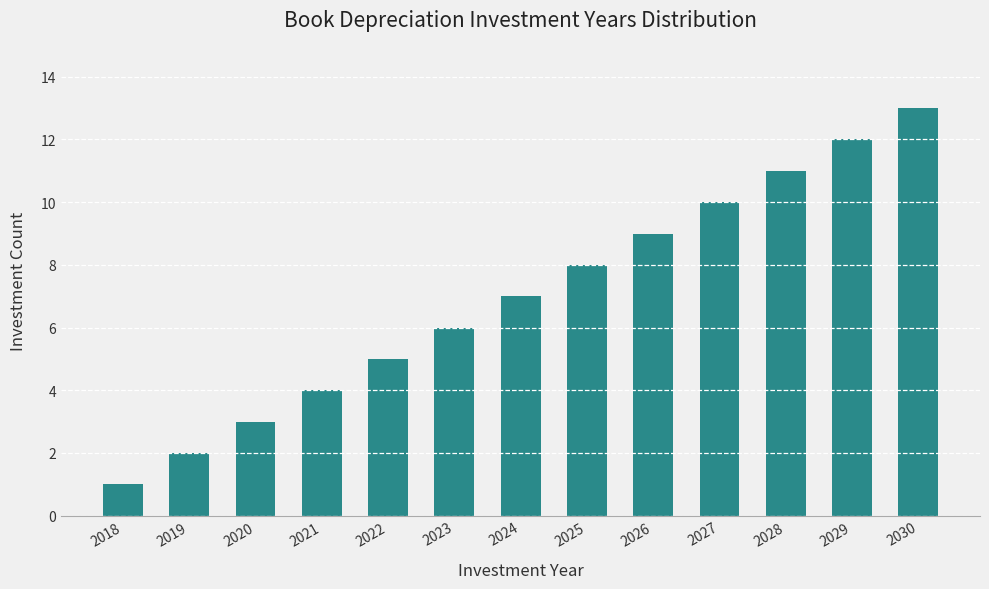

What is the minimum value shown in the chart?

1